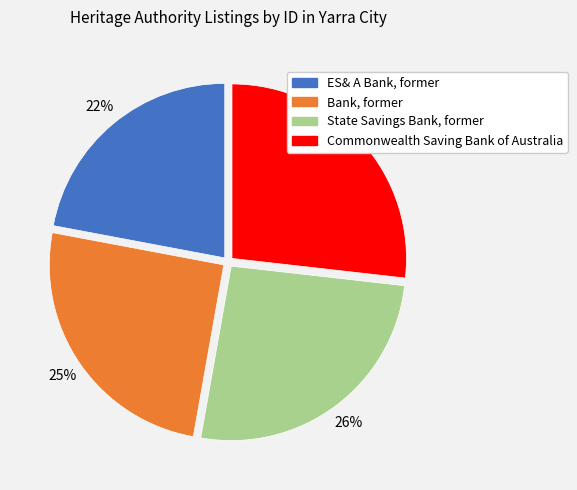

What is the smallest slice in the pie chart?

ES& A Bank, former